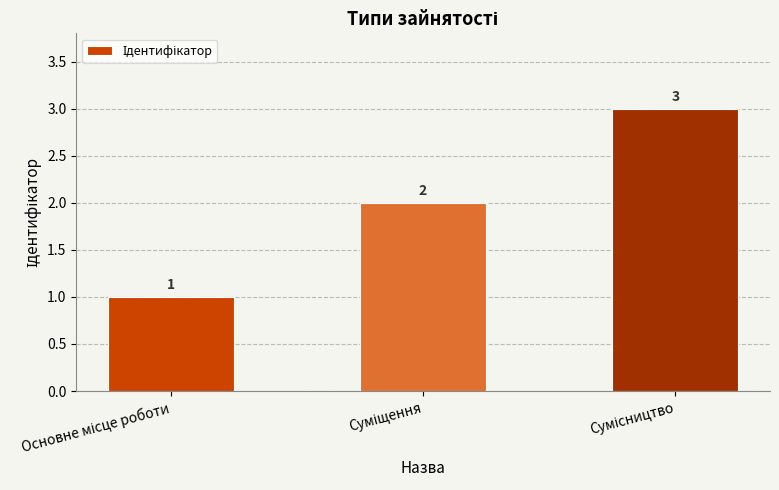

Count the values in the range 1 to 3.

3